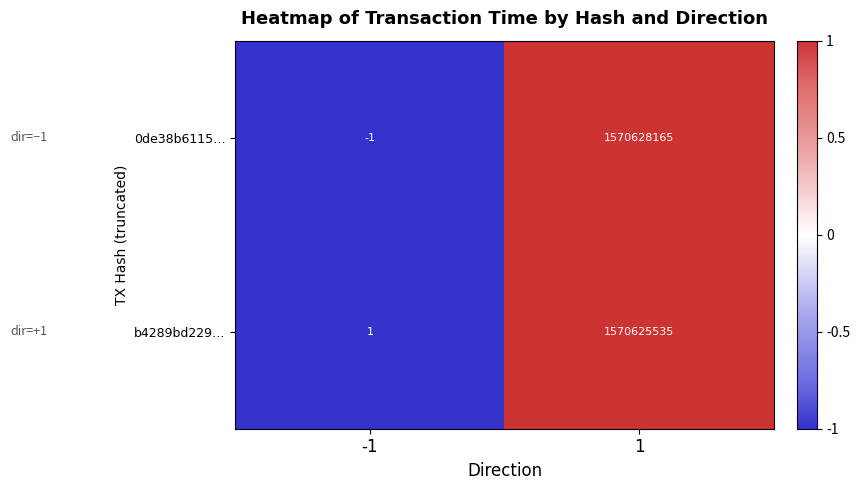

The value of b4289bd229… at 1 is 1570625535. True or false?

True